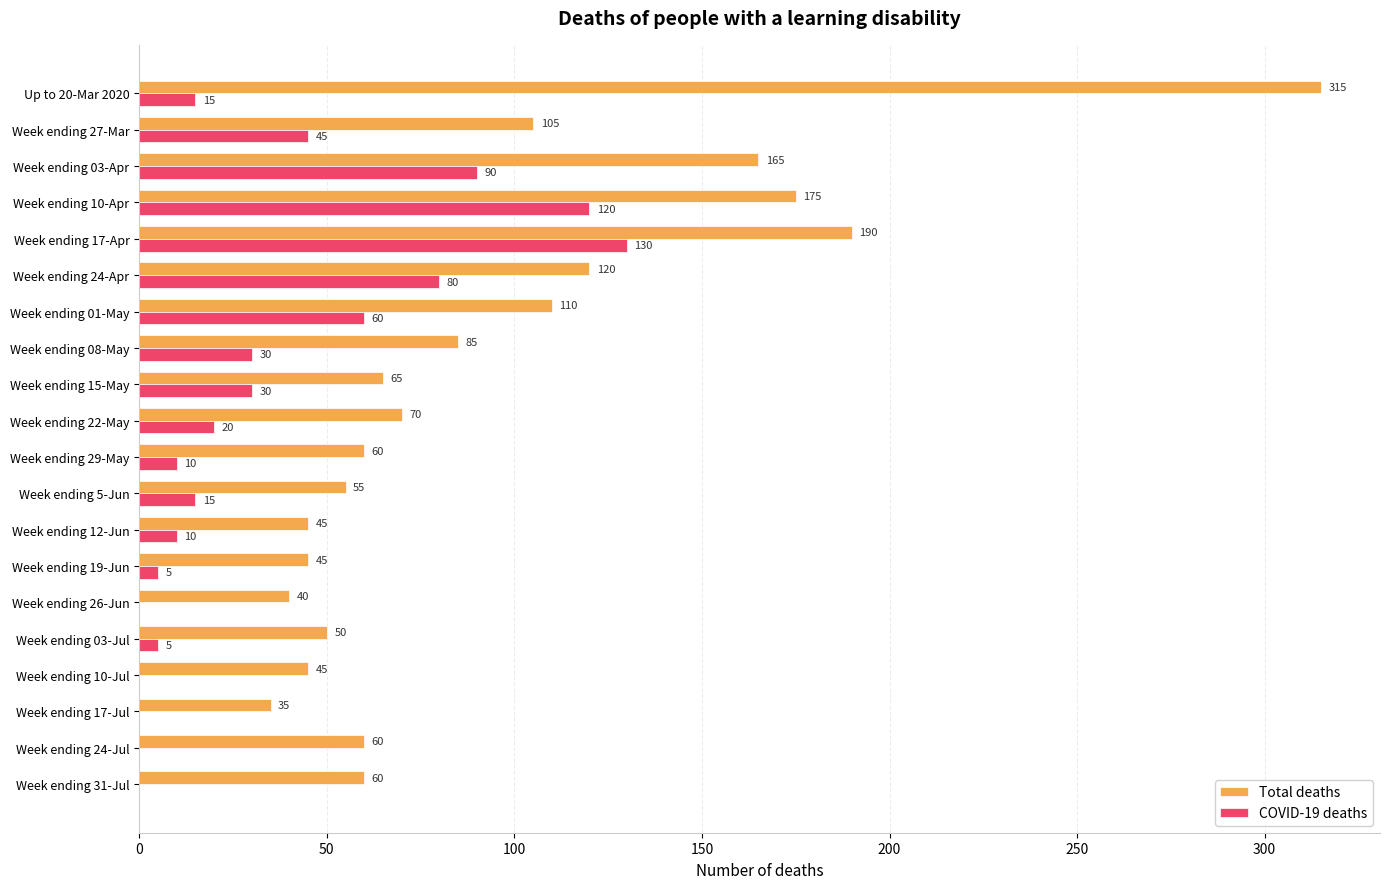

Between Week ending 19-Jun and Week ending 24-Jul, which series saw the biggest shift?

Total deaths